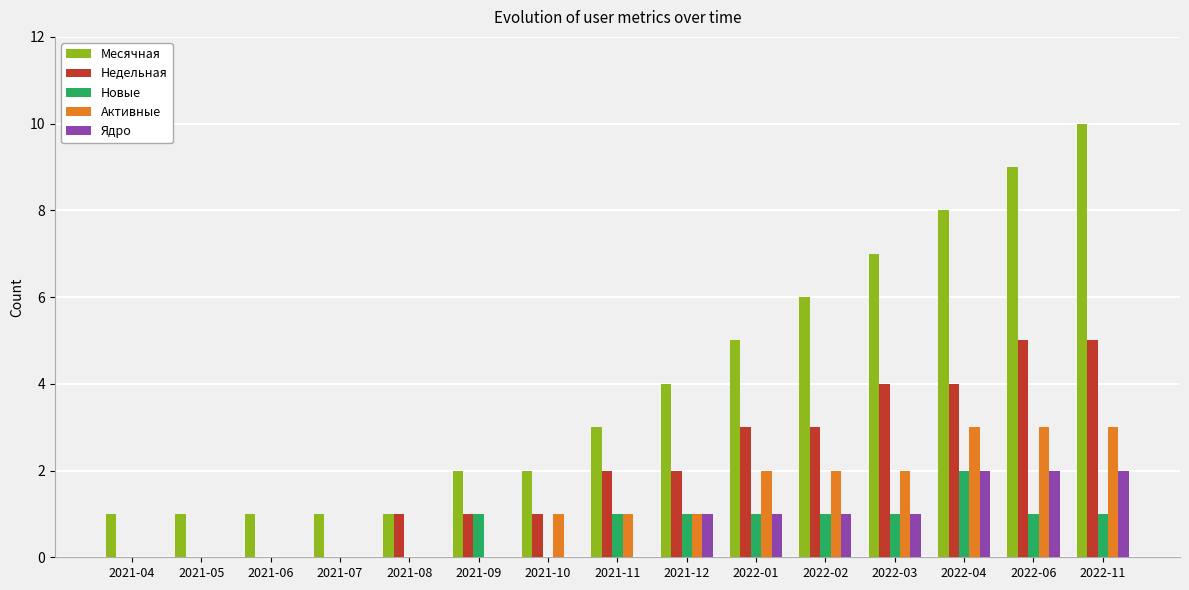

The value of Ядро at 2021-06 is -1. True or false?

False